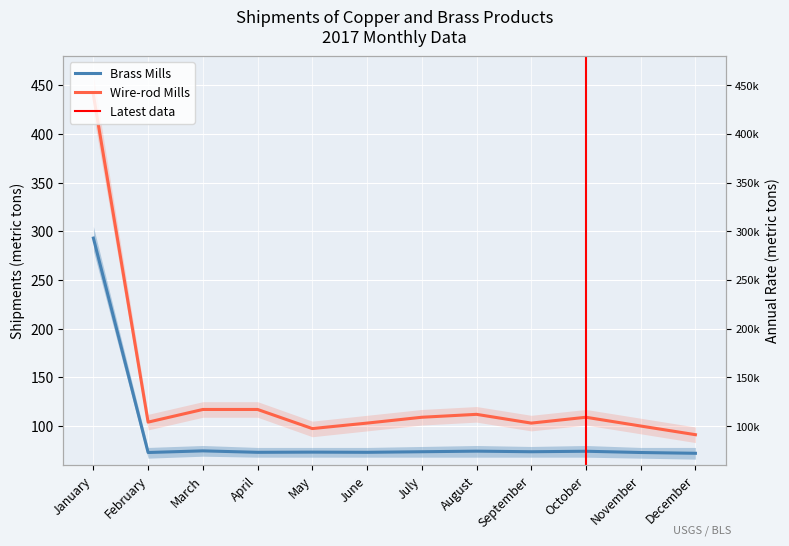

Which series has the largest range (max minus min)?

Wire-rod Mills Shipments